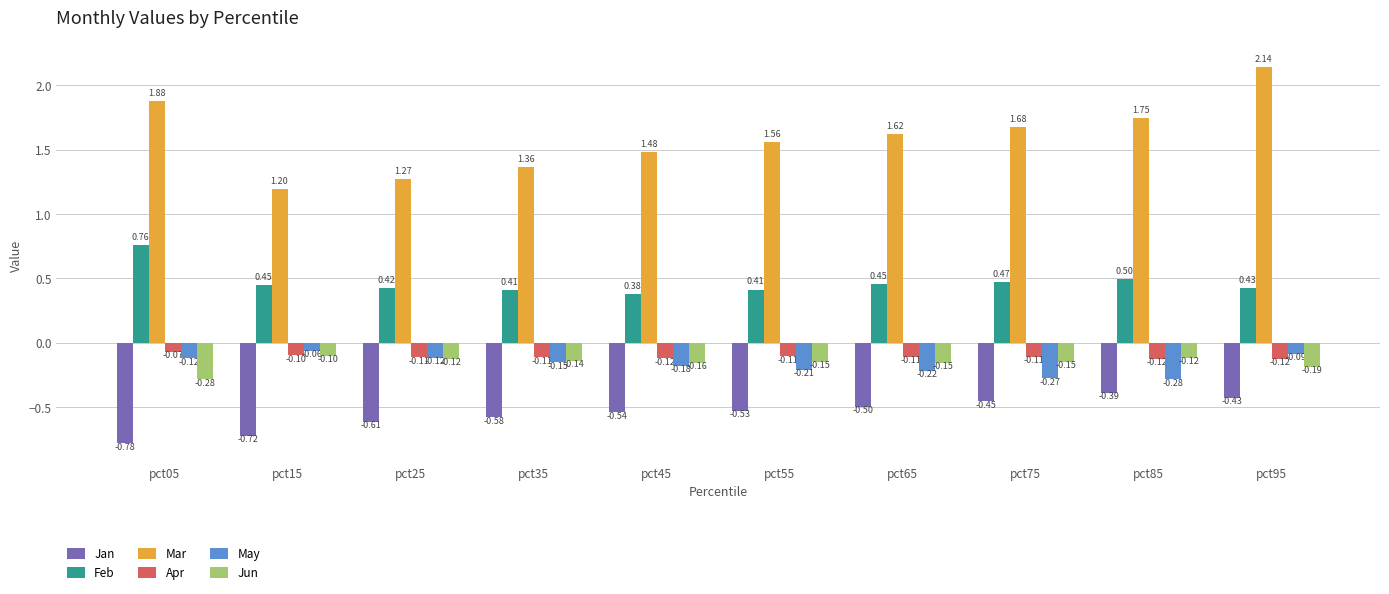

Which series has the largest total across all categories?

Mar